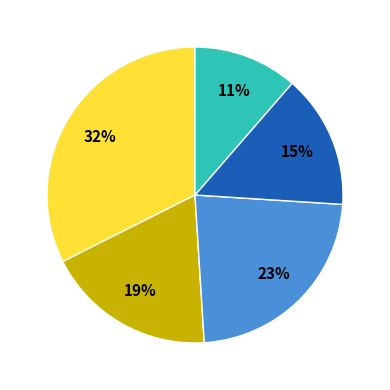

How many segments does this pie chart have?

5